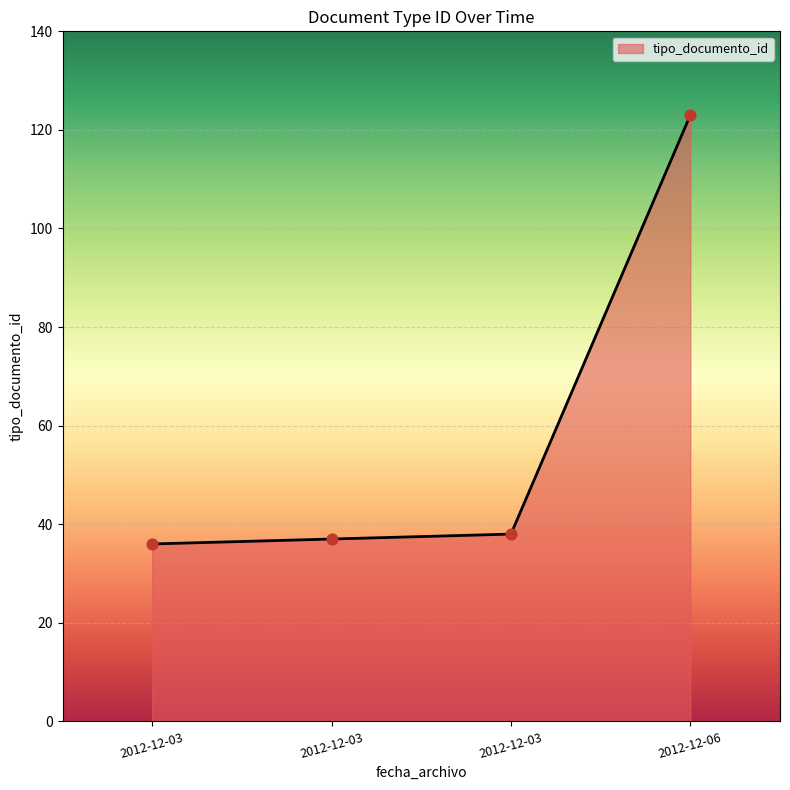

How many values are below 38?

2